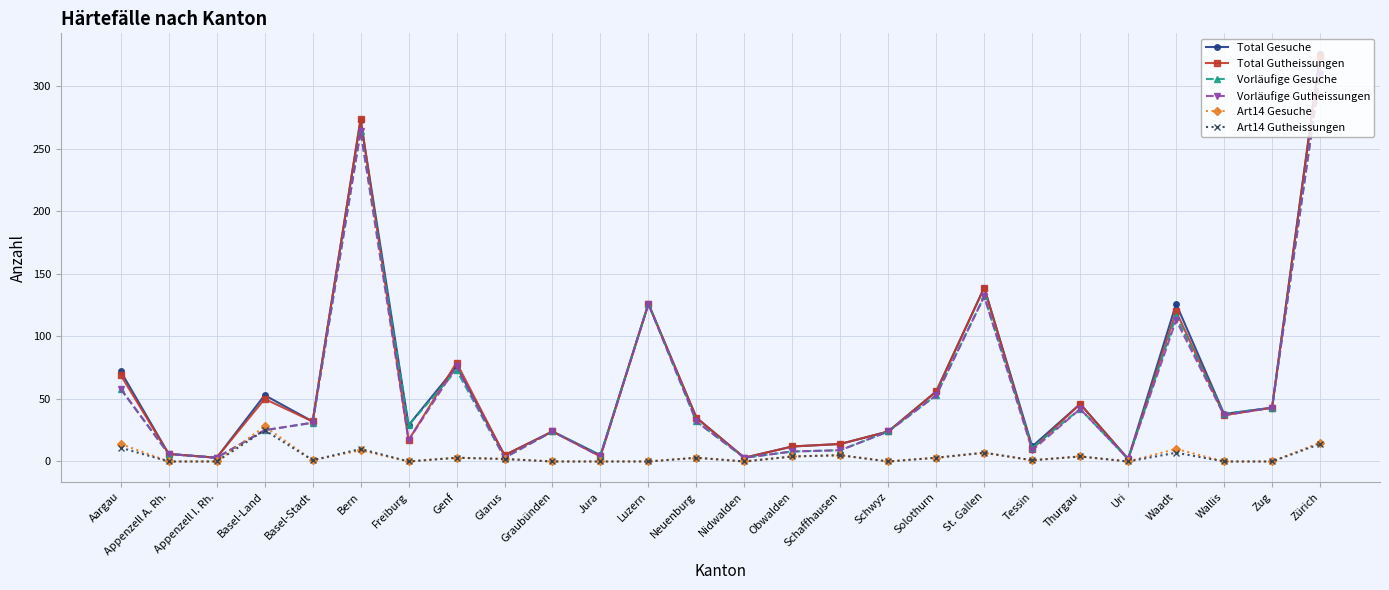

The Total Gesuche series shows 8 at Neuenburg. True or false?

False